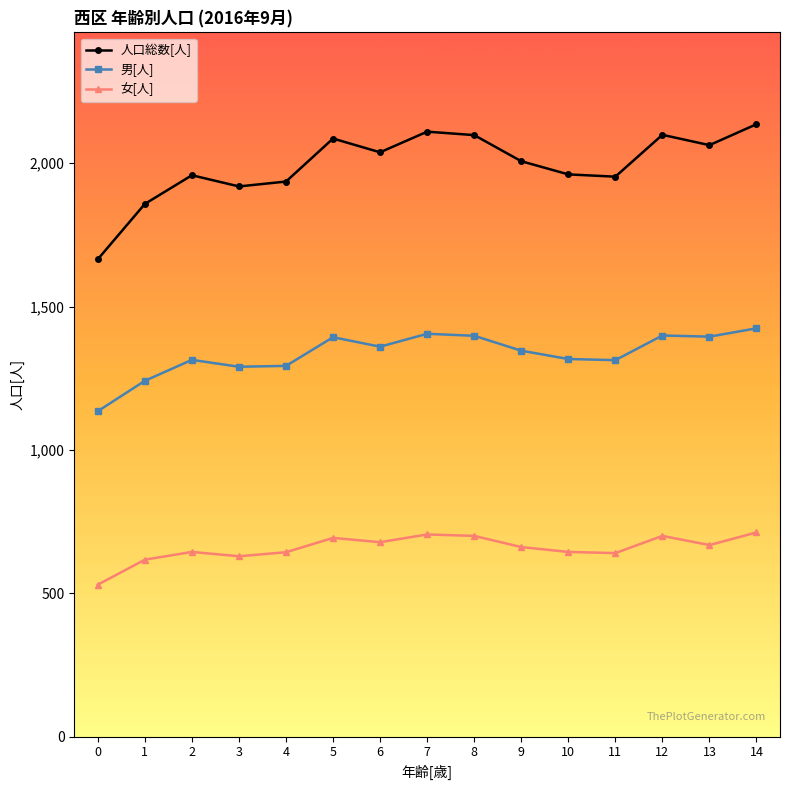

What is the difference between the second highest and minimum values in the 人口総数[人] series?

445